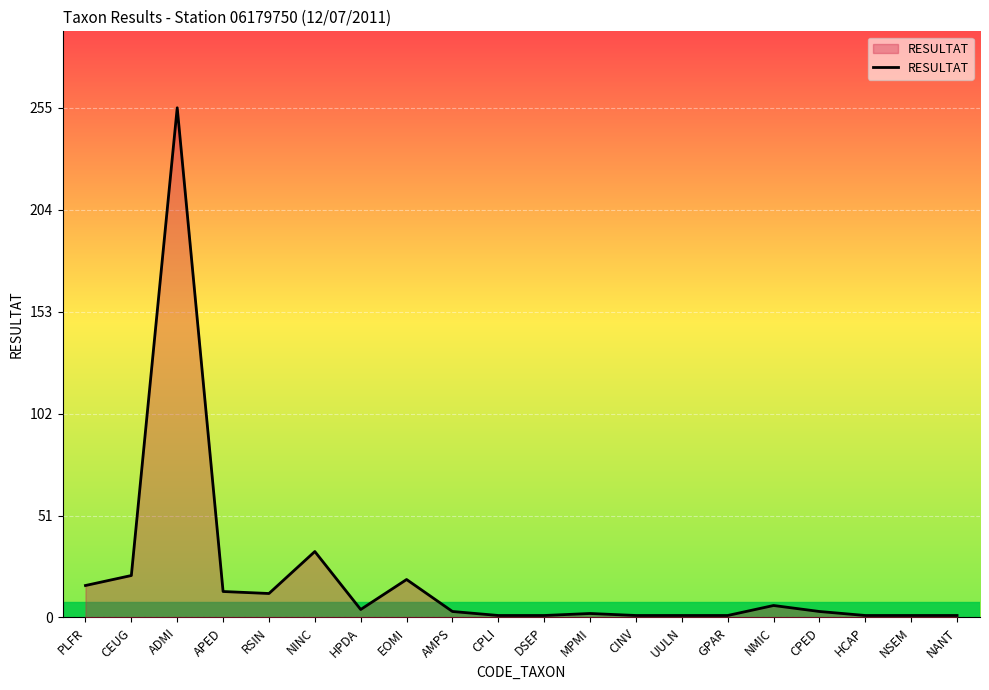

What is the sum of the values at DSEP and NMIC?

7